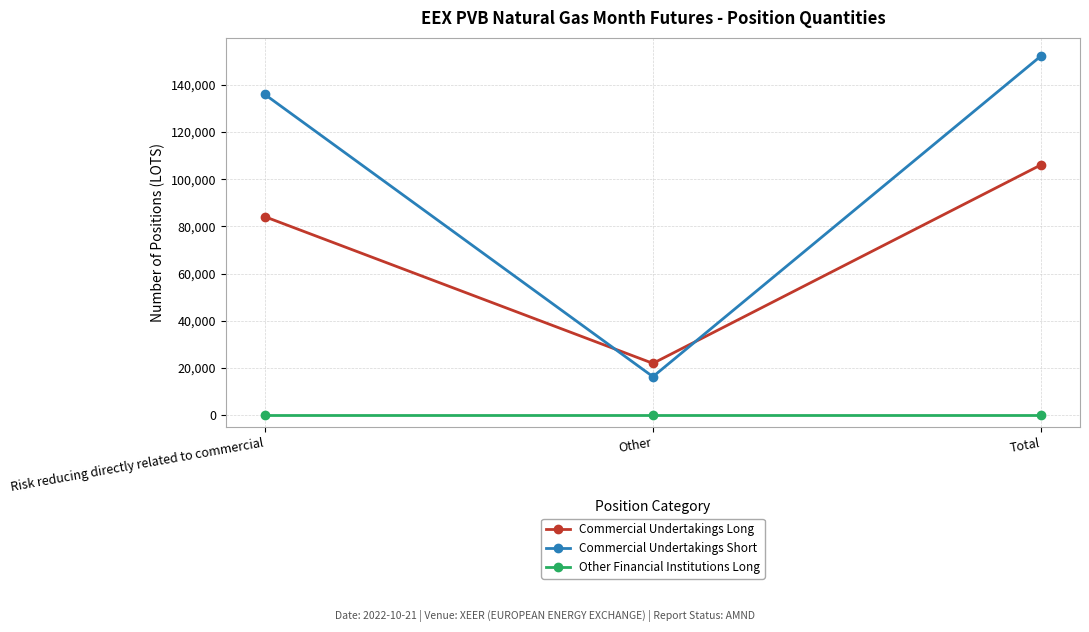

At which category is the sum across all series the highest?

Total